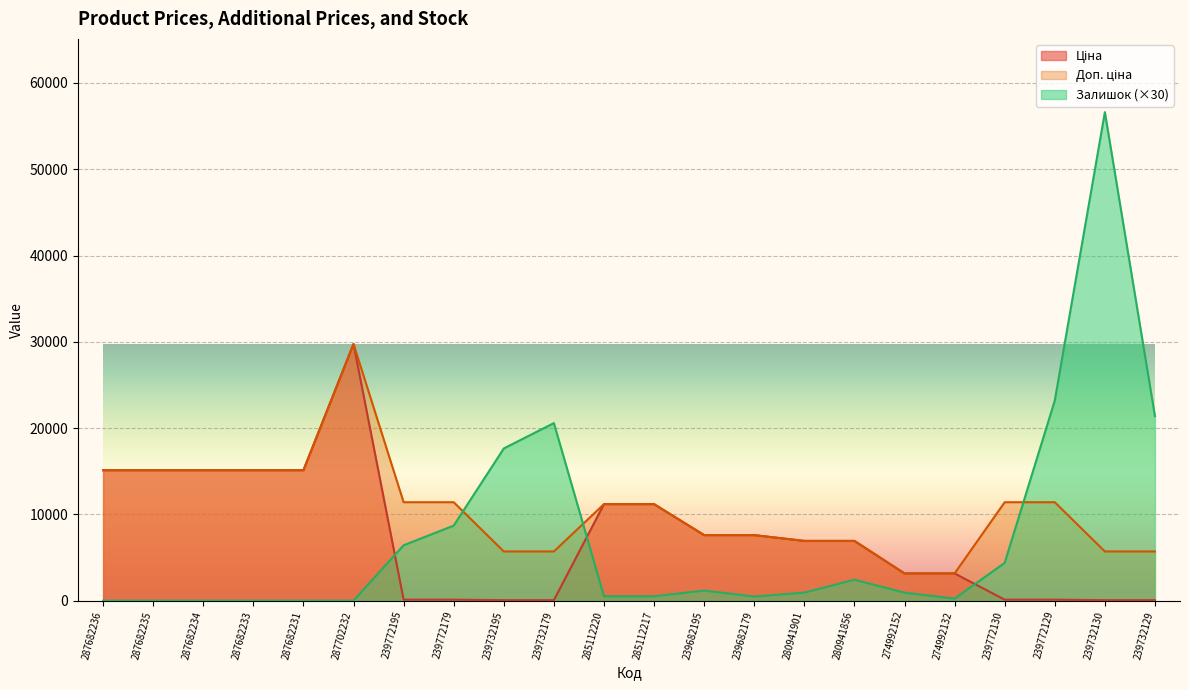

What is the value of the Доп. ціна point at the 19th from the left?

11410.0